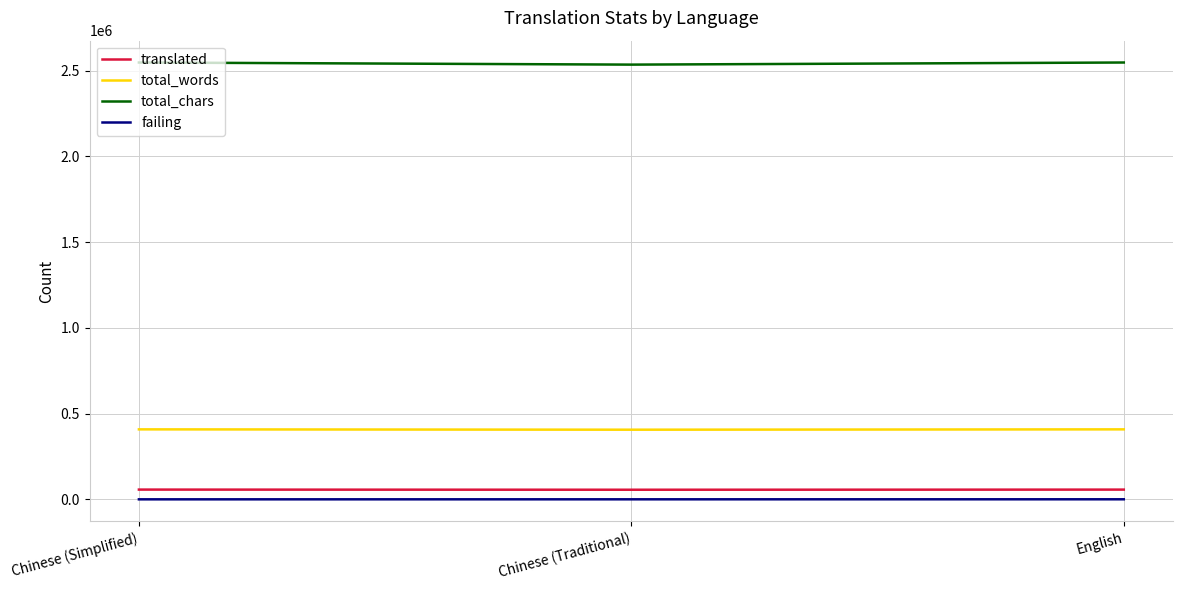

The value of total_words at Chinese (Traditional) is 637003. True or false?

False